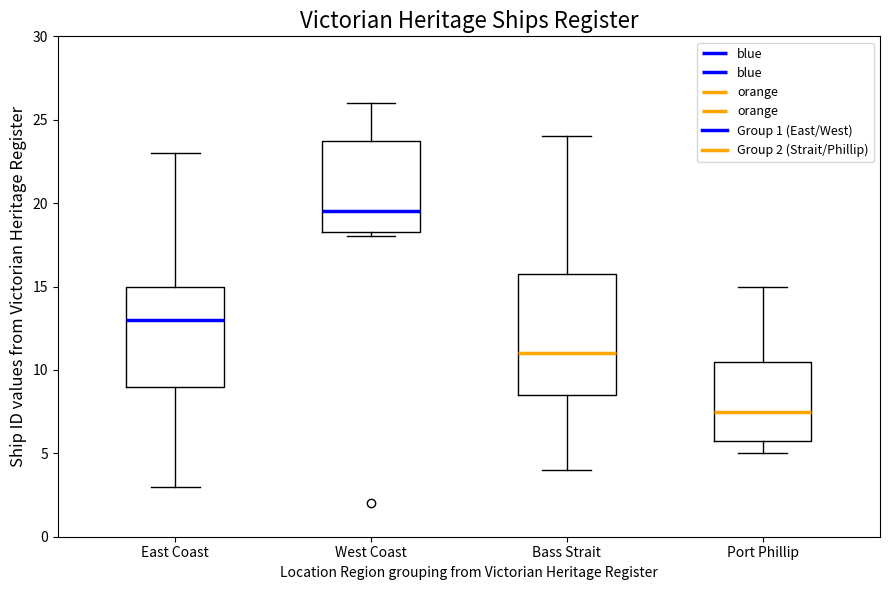

Where is the lower edge of the box for Bass Strait on the y-axis? The values are not printed on the chart, so give them approximately, as read against the axis.

8.5